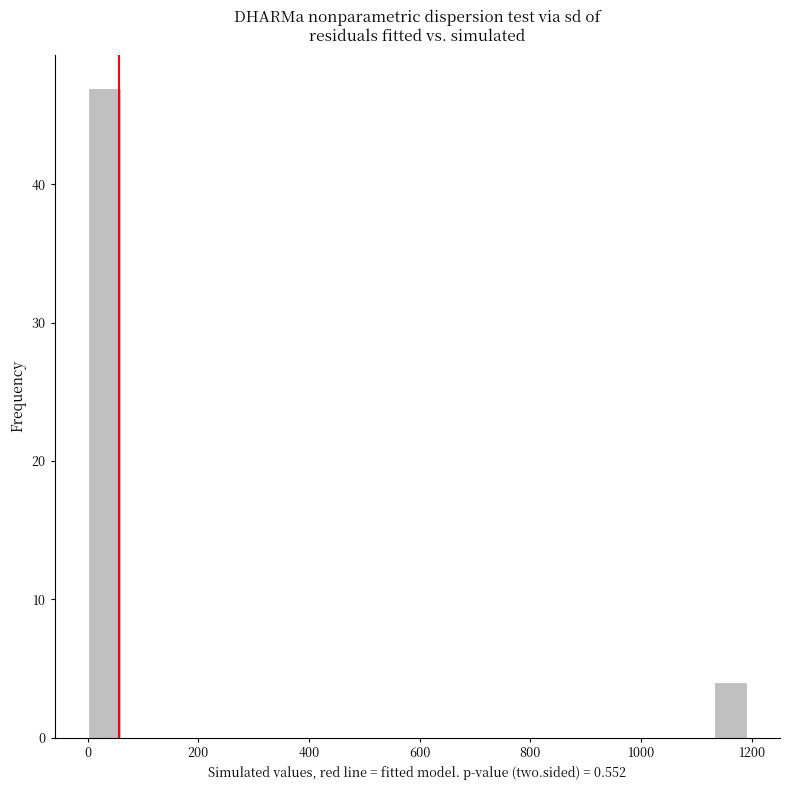

Around what value on the x-axis is the tallest bar? Give the approximate position of its centre, as read against the axis.

20